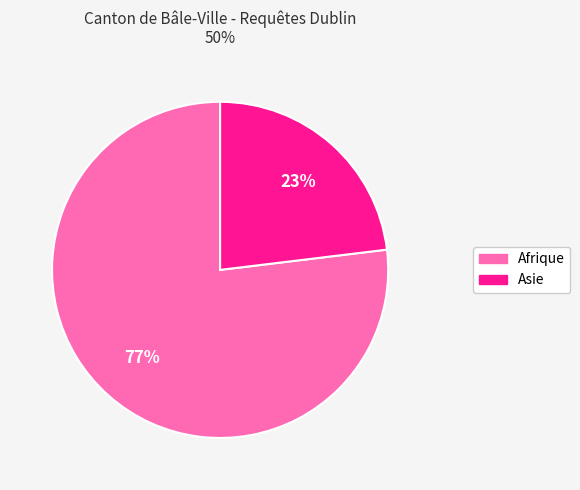

To the nearest percent, what is the average slice percentage?

50%